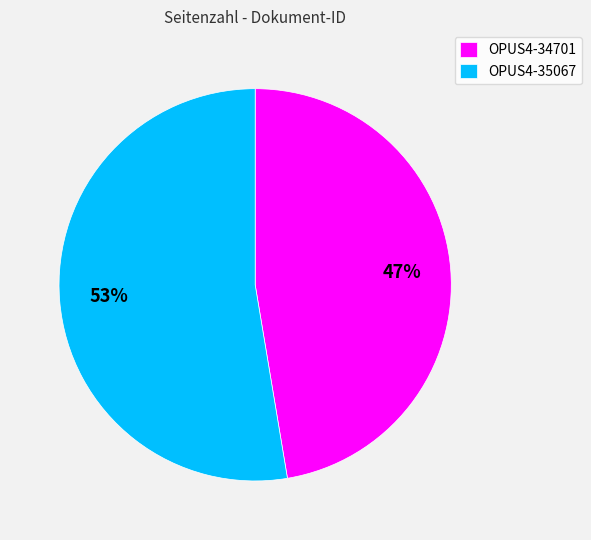

Is it true that OPUS4-34701 is 47% of the pie?

True